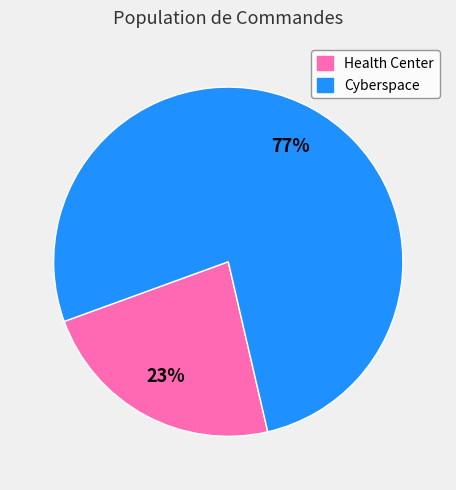

How many slices are in this pie chart?

2